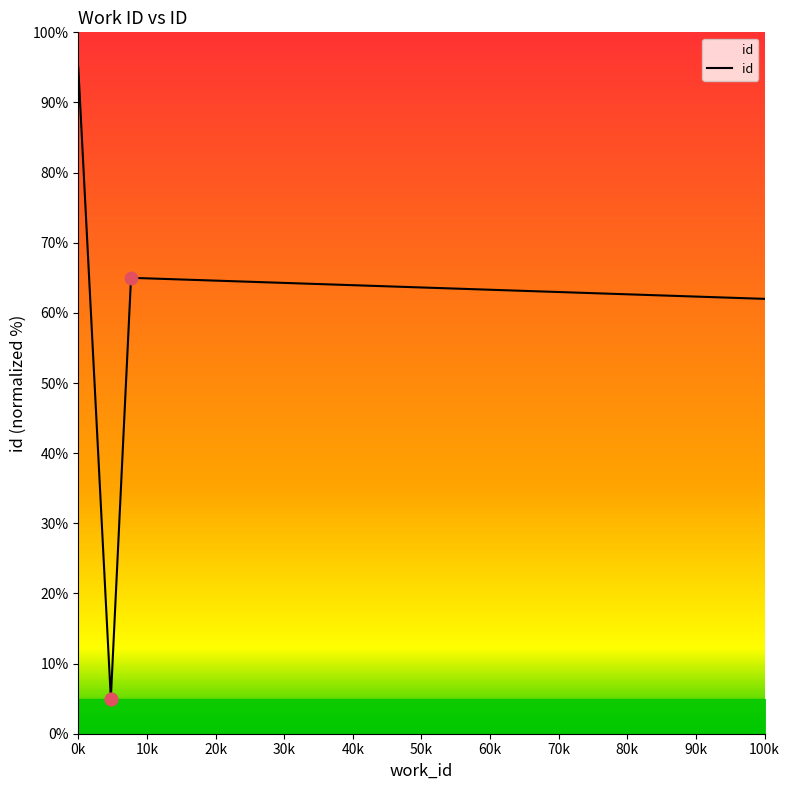

Approximately how many times larger is the value at 4743 compared to 4743?

1.0